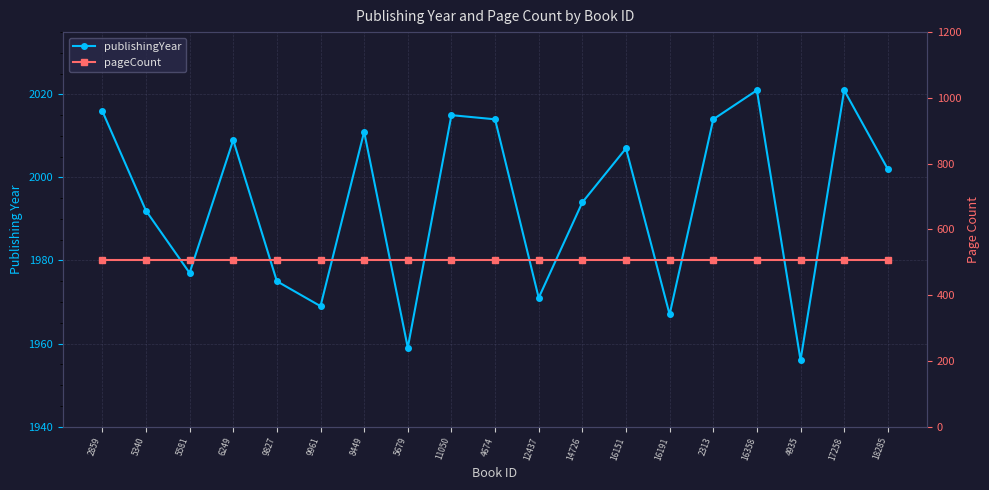

What is the label of the 3rd point from the left?

5581